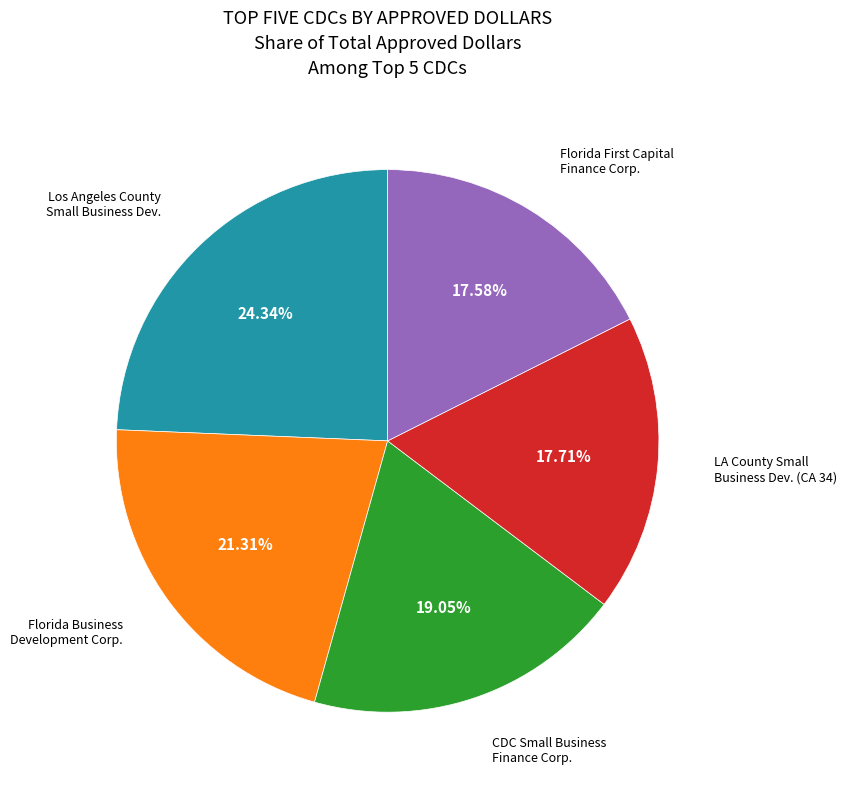

Is there any slice that represents more than half of the pie?

No